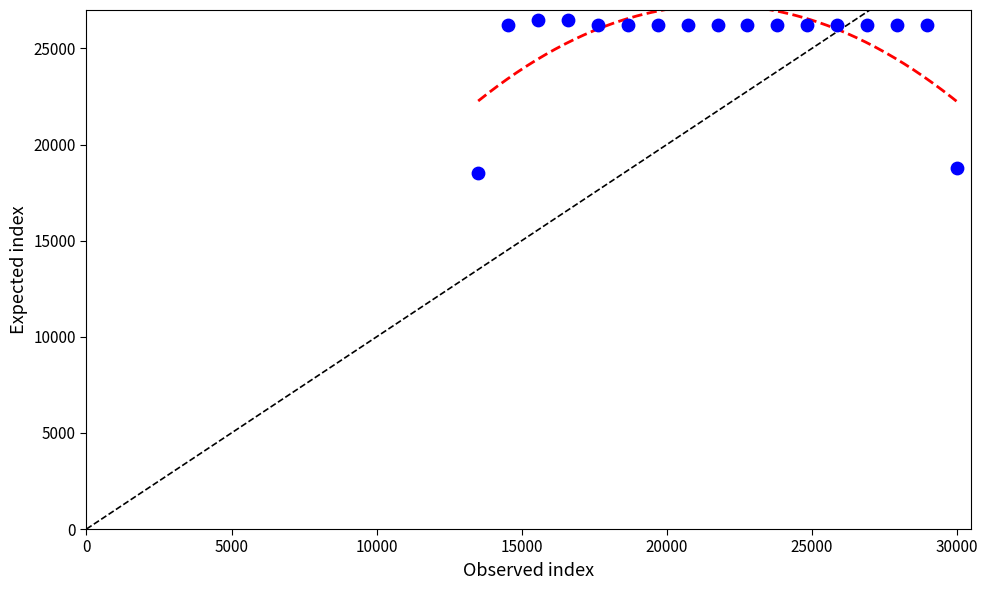

What is the range of X values (max minus min)?

16500.0